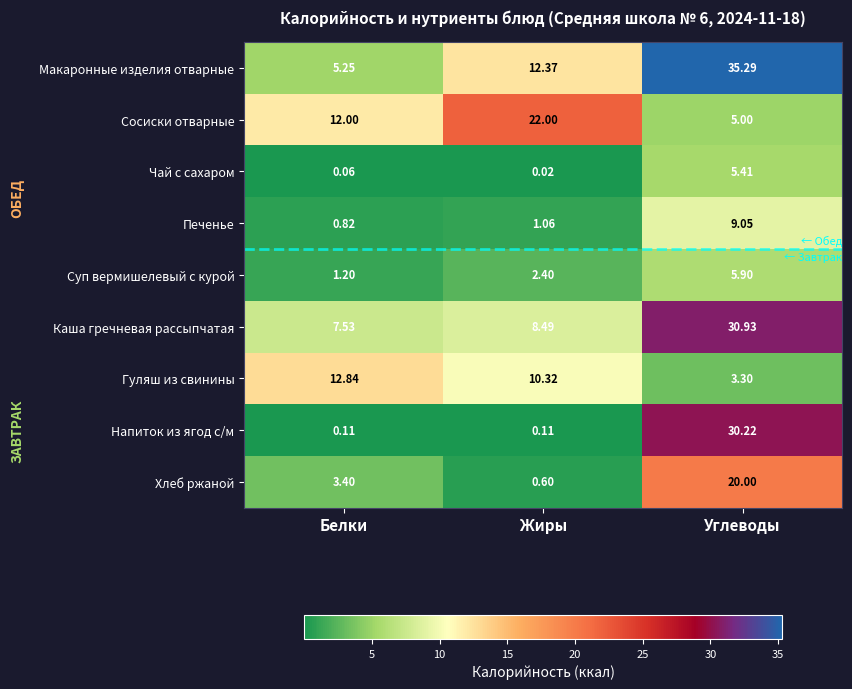

Which series changed the most between Белки and Жиры?

Сосиски отварные